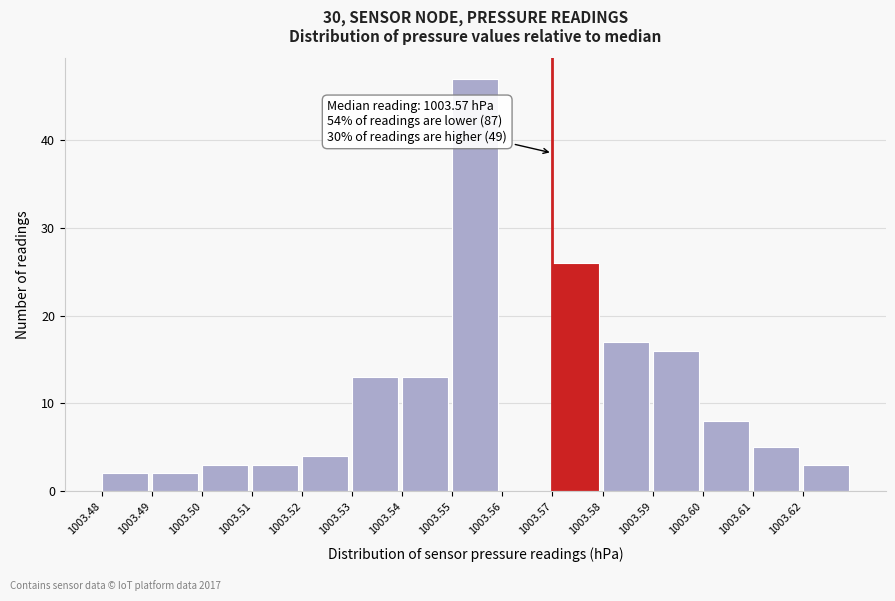

Which range on the x-axis has the tallest bar?

1003.55 to 1003.56